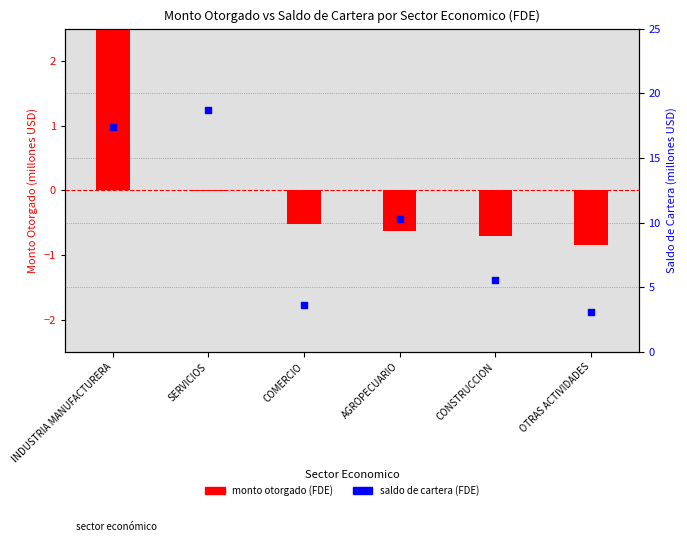

At how many categories does at least one series exceed 18?

1